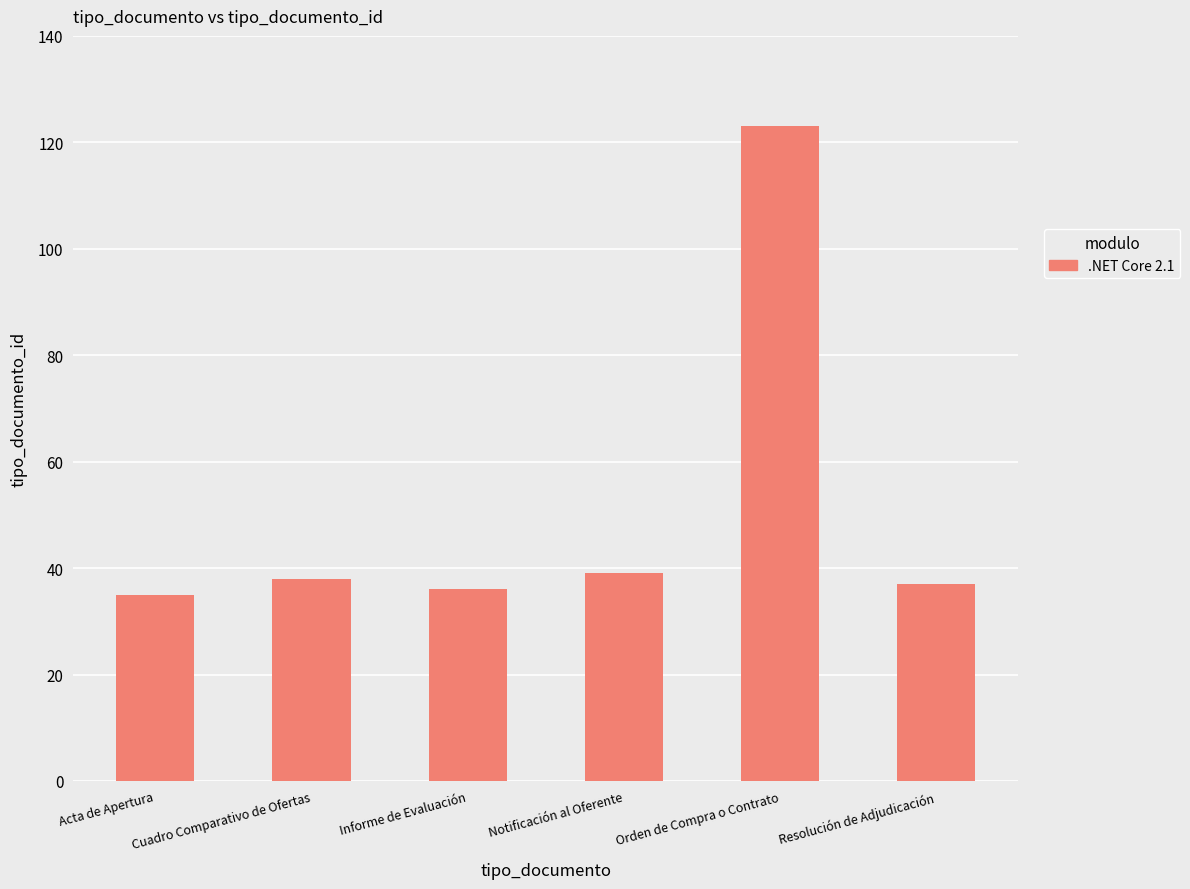

What is the label of the 6th bar from the right?

Acta de Apertura